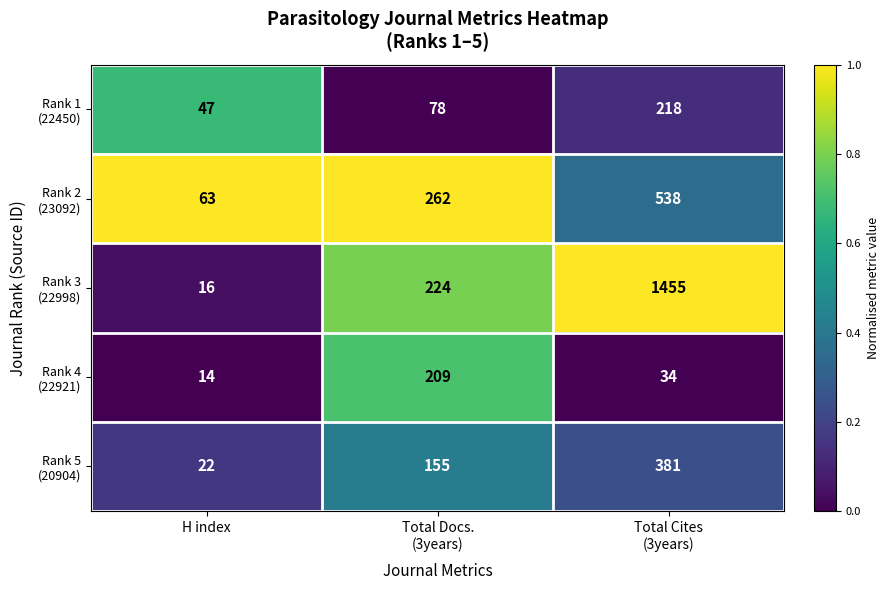

Which category has the lowest value across all series?

H index